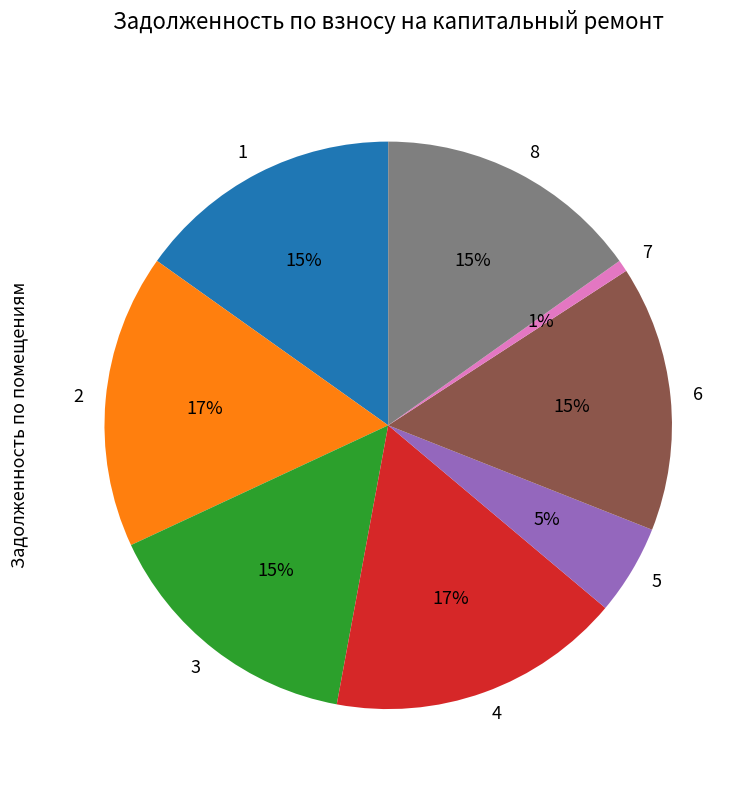

Is it true that 6 is 30% of the pie?

False